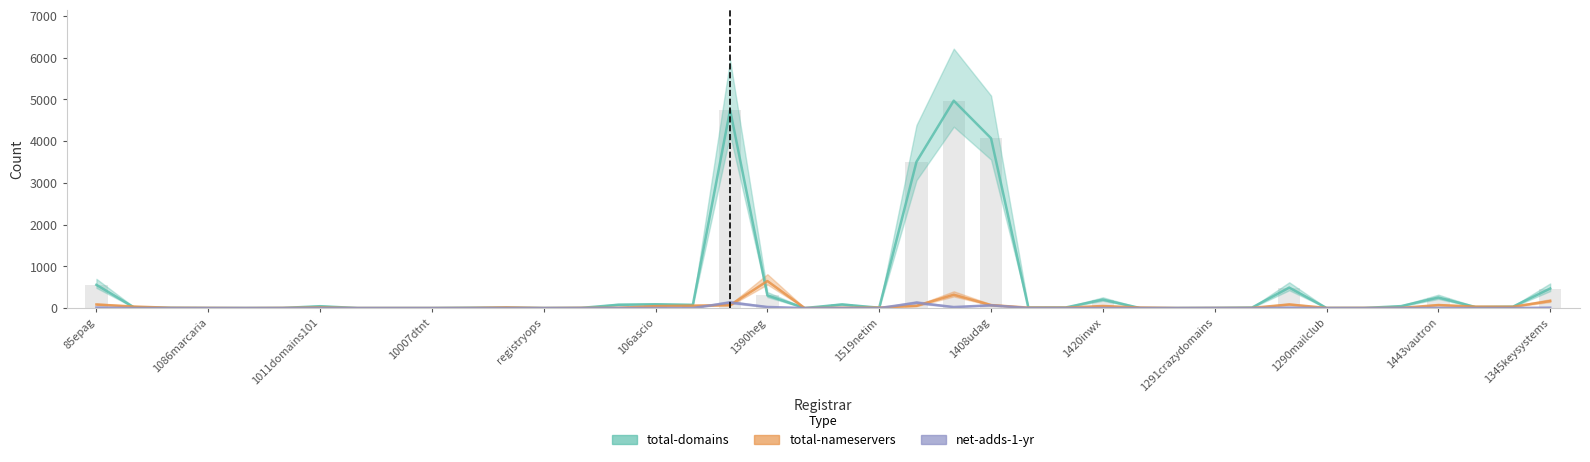

The net-adds-1-yr series shows 0 at 26. True or false?

True